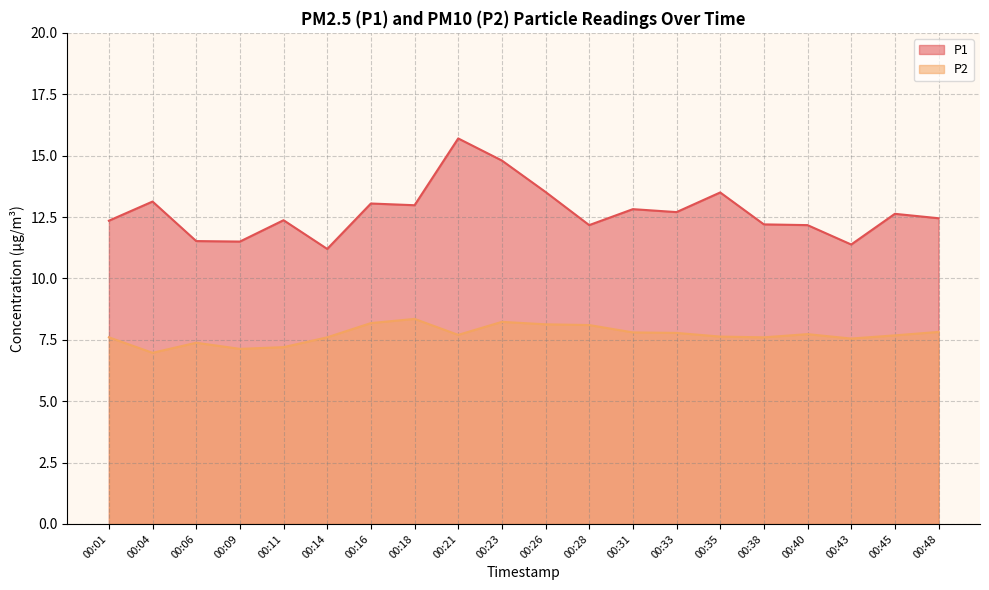

True or false: P2 and P1 intersect in this chart.

False